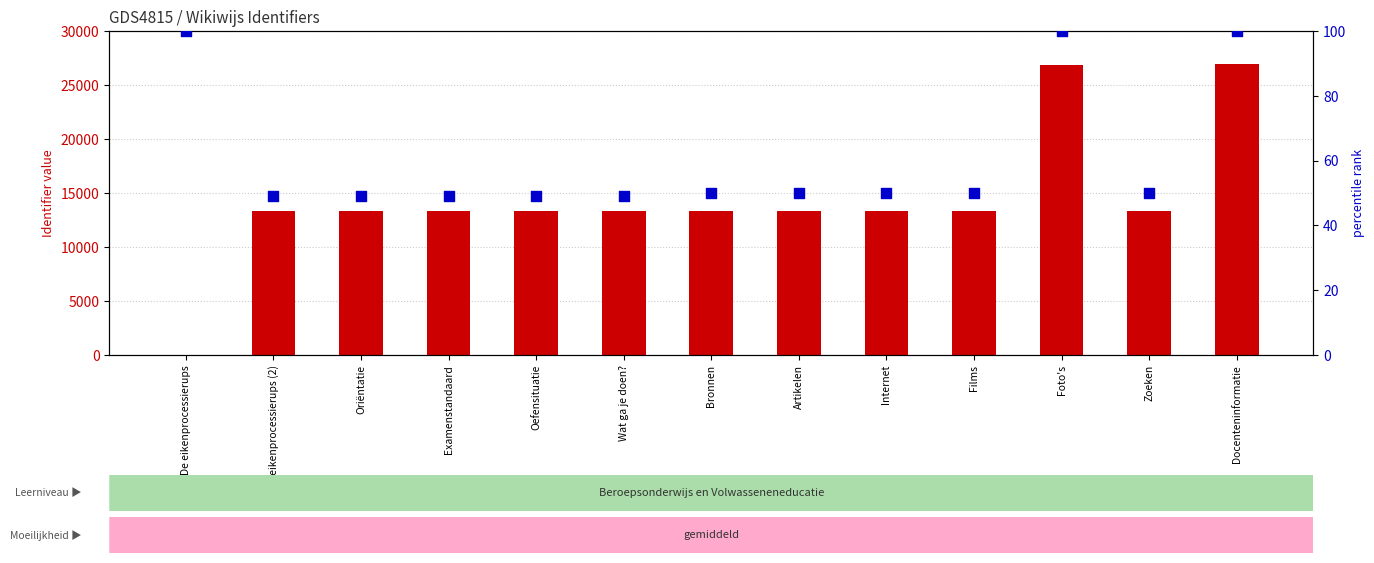

Which series contains the lowest Y value?

Identifier